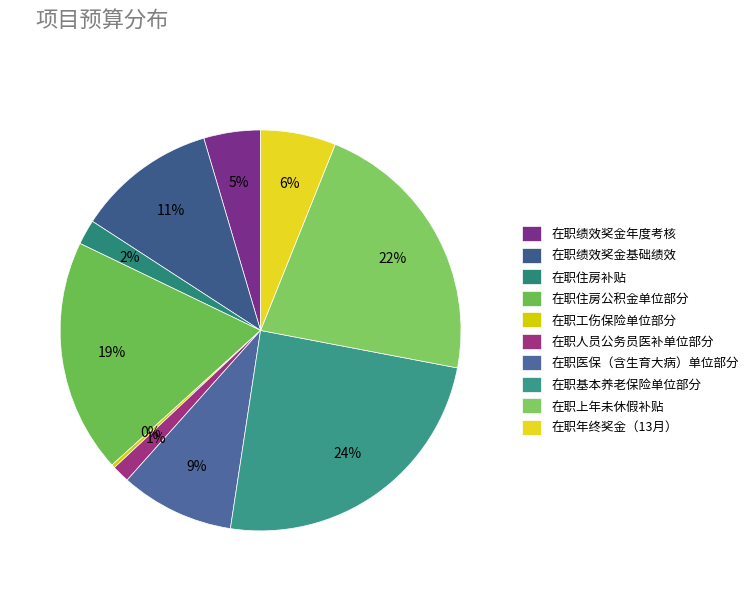

What is the ratio of the value at 在职医保（含生育大病）单位部分 to the value at 在职住房补贴?

4.6